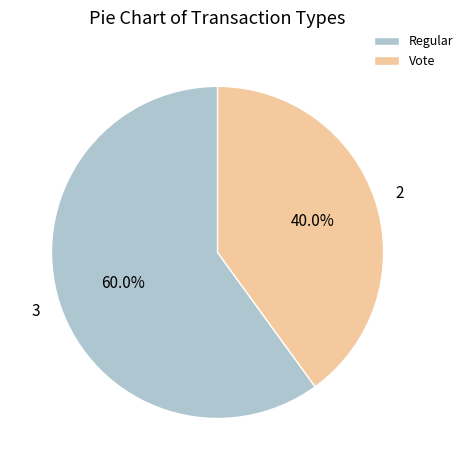

What percentage is the Vote slice, to the nearest percent?

40%